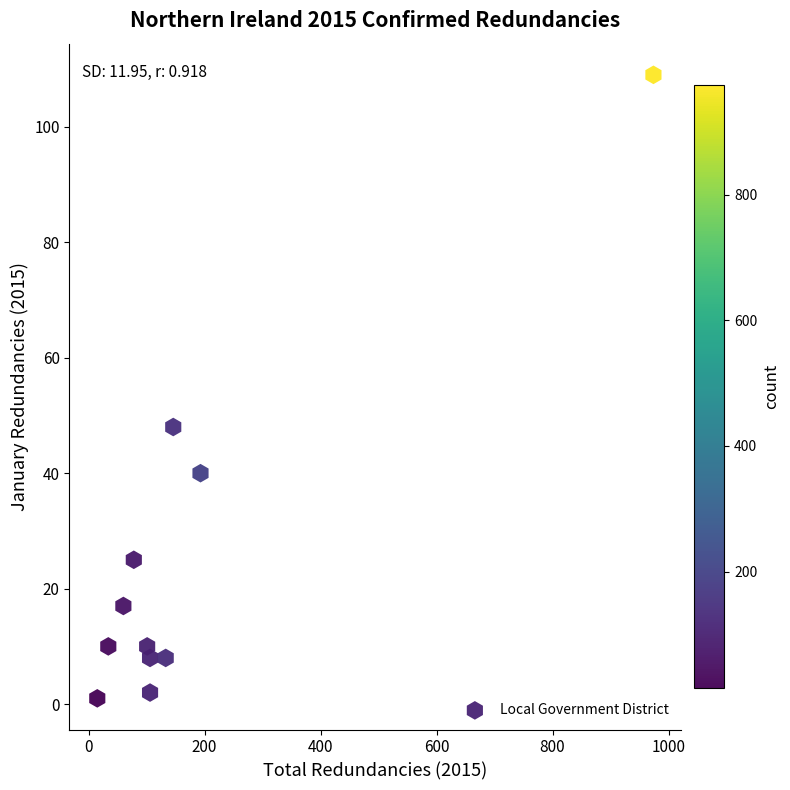

What Y value in the scatter plot is closest to 55?

48